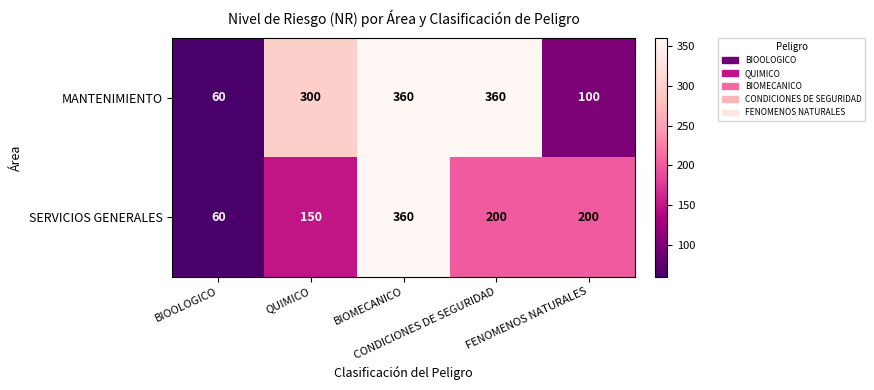

Which series has the largest total across all categories?

MANTENIMIENTO